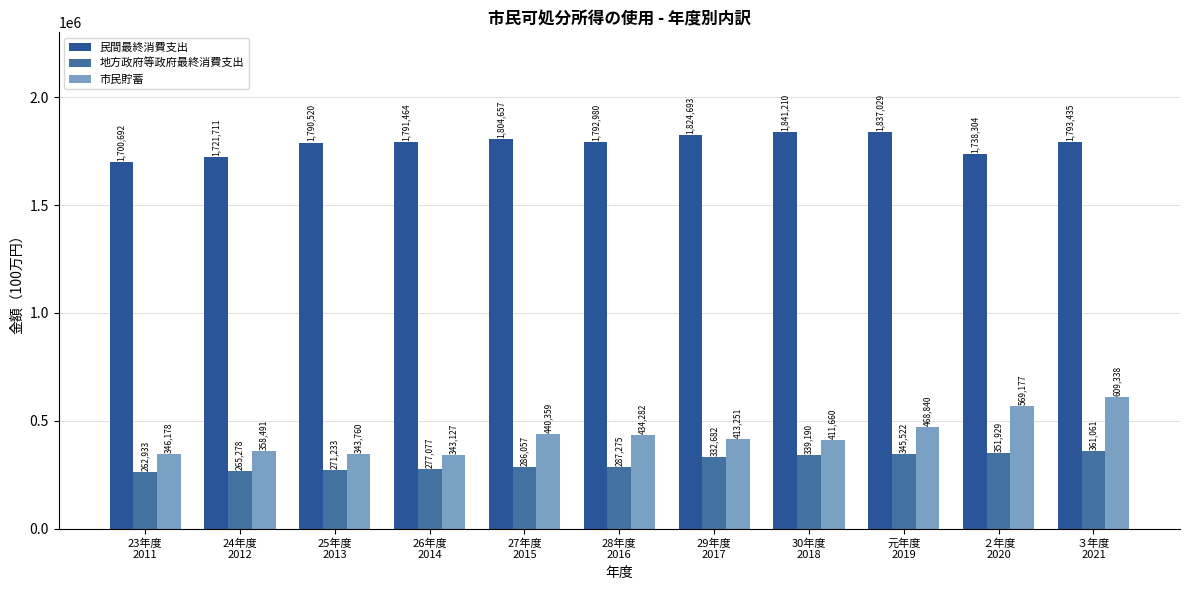

What is the difference between the maximum and minimum values in the 地方政府等政府最終消費支出 series?

98128